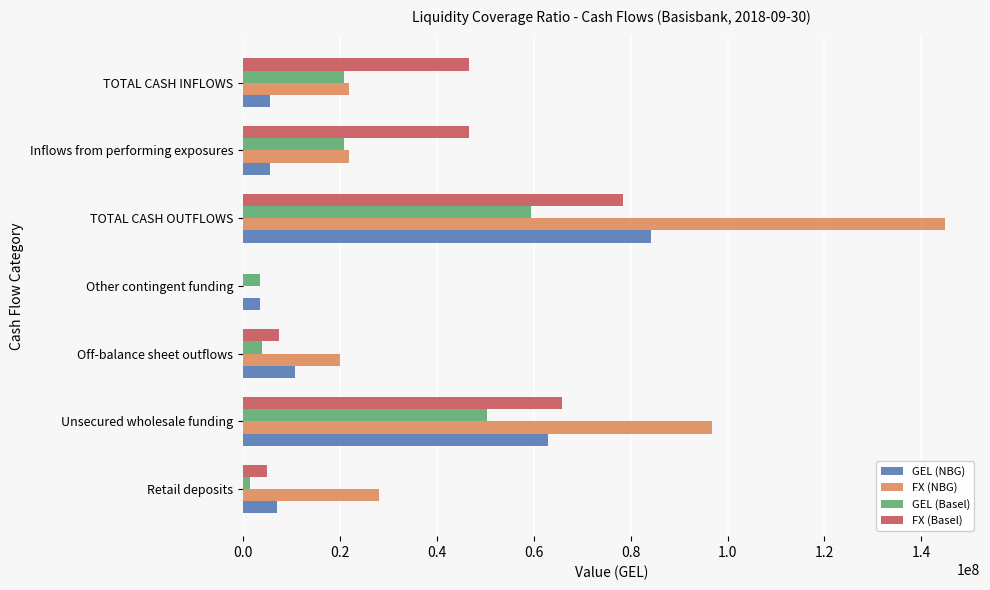

Between TOTAL CASH OUTFLOWS and Inflows from performing exposures, which series saw the biggest shift?

FX (NBG)